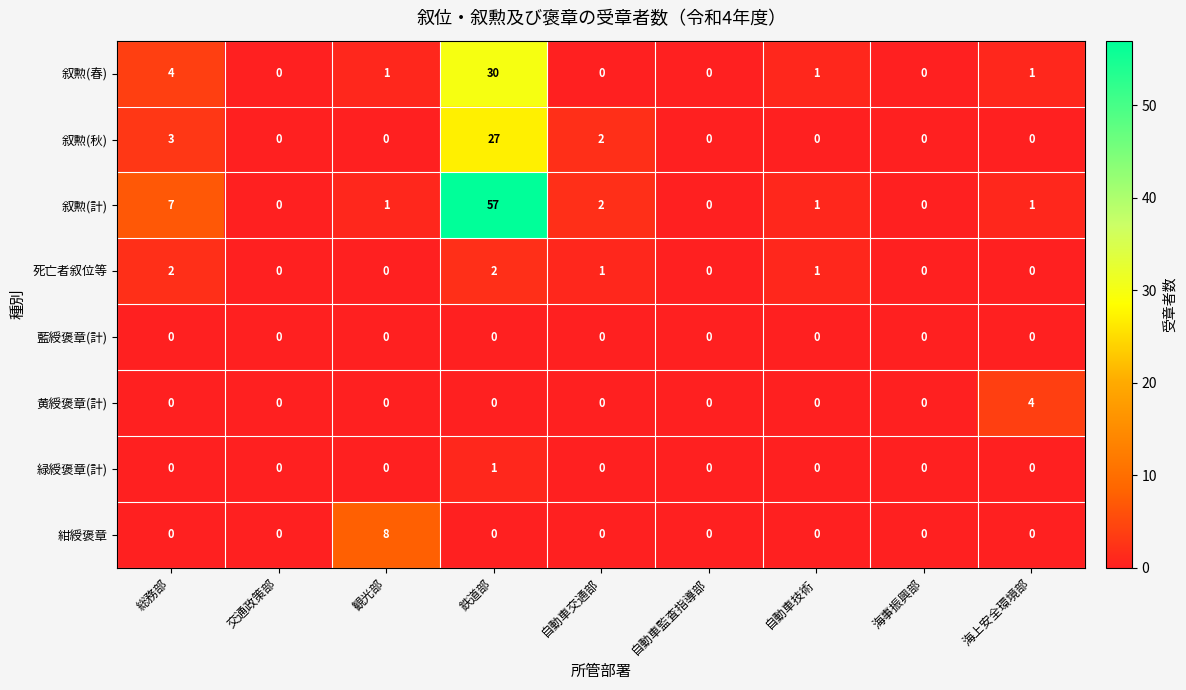

What is the maximum value shown in the chart?

57